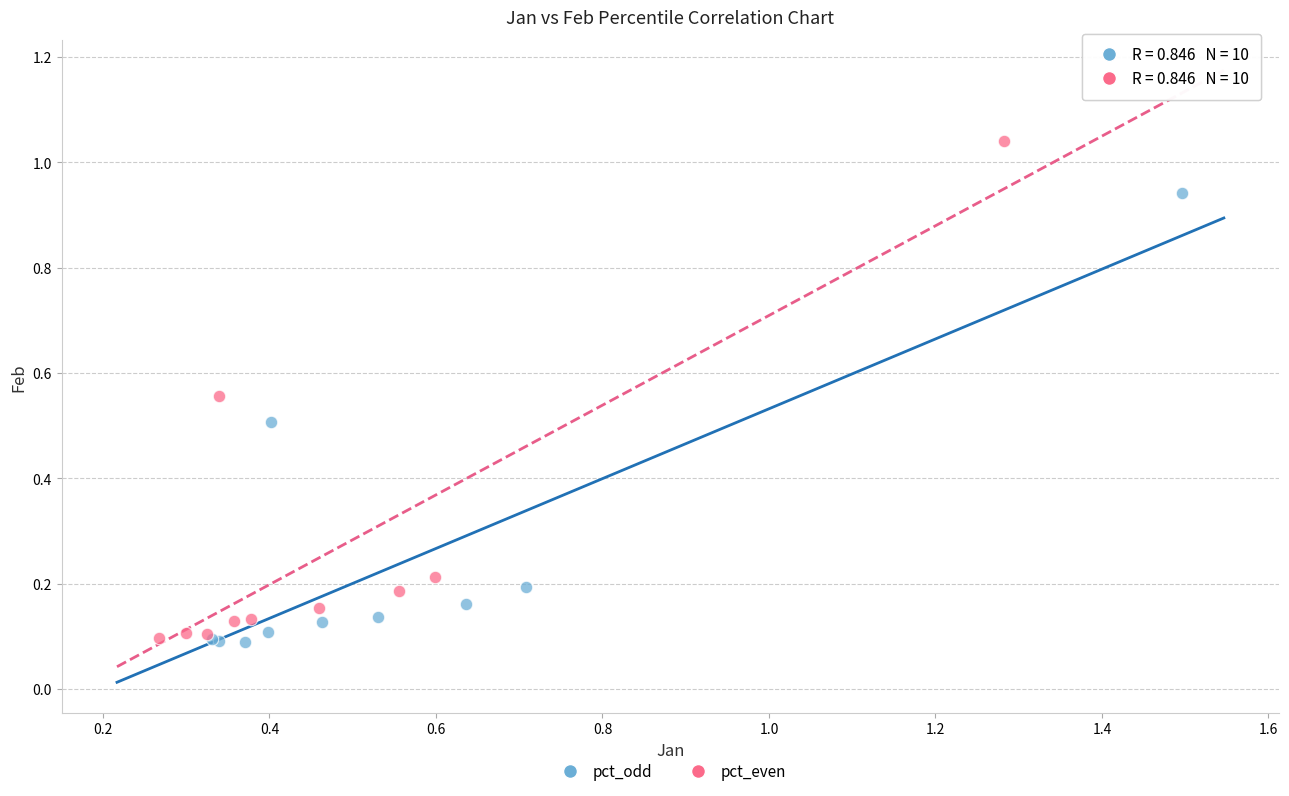

Which series has the largest Y range (max minus min)?

pct_even